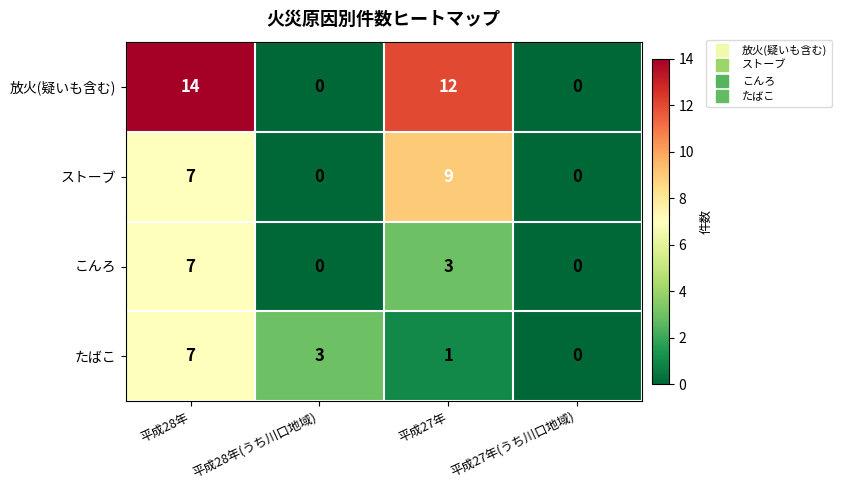

At which label does こんろ first exceed 3?

平成28年